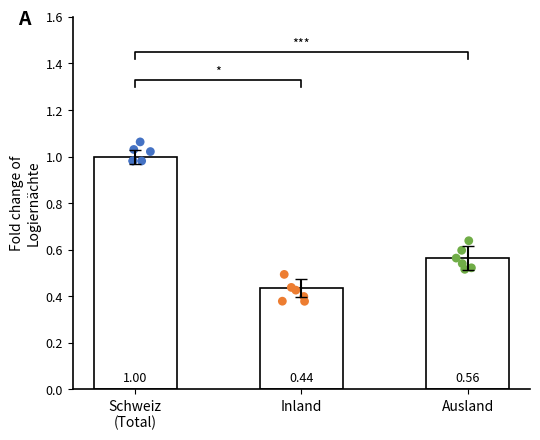

Which series contains the lowest Y value?

Inland